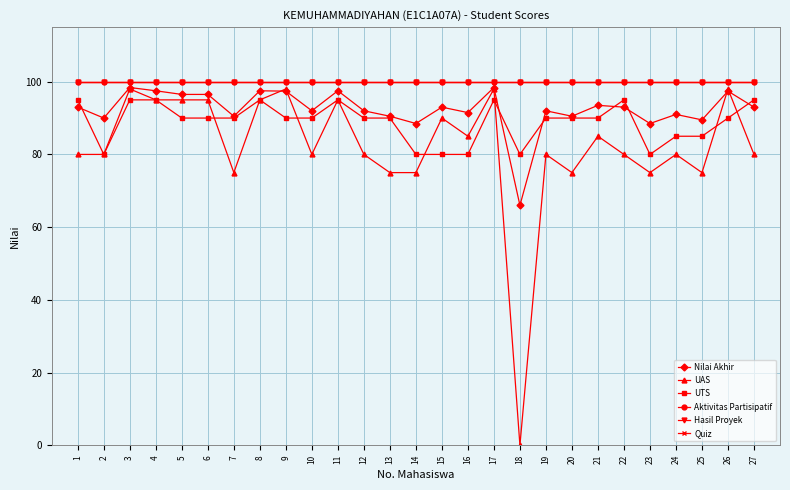

Does the chart have visible grid lines?

Yes